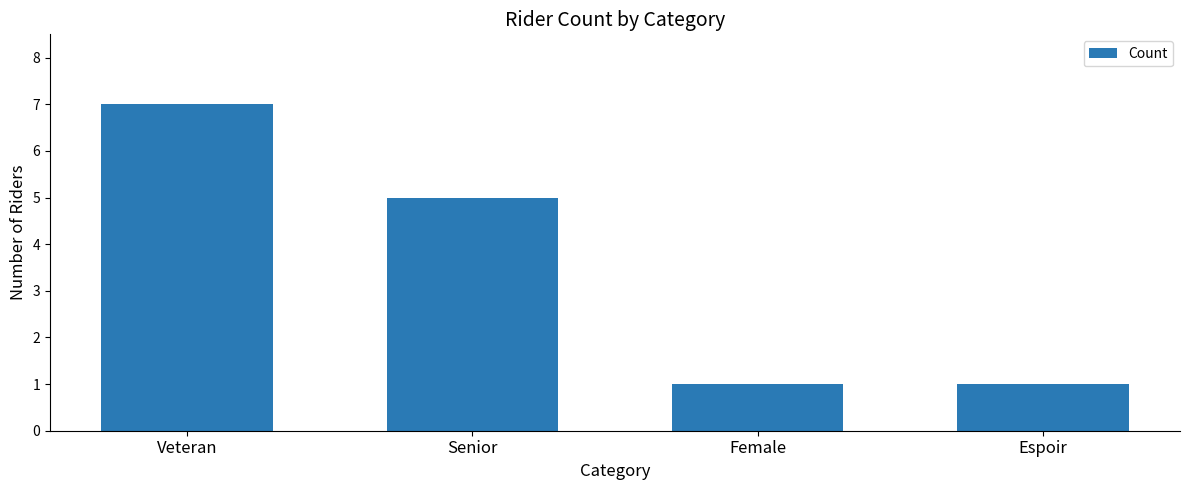

What is the difference between the maximum and minimum values?

6